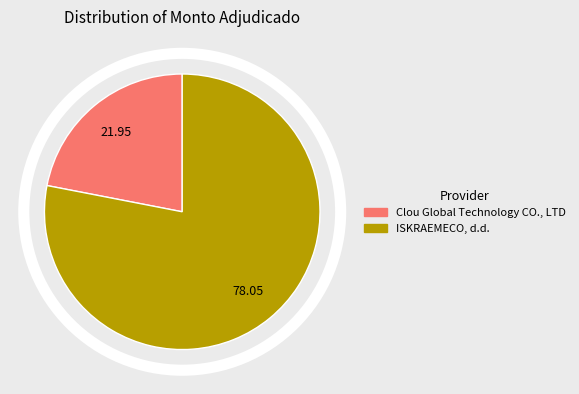

Count the number of slices in the pie.

2